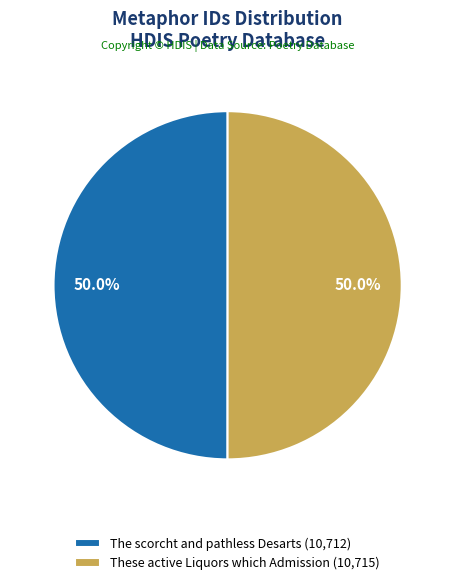

Is it true that The scorcht and pathless Desarts is 50% of the pie?

True